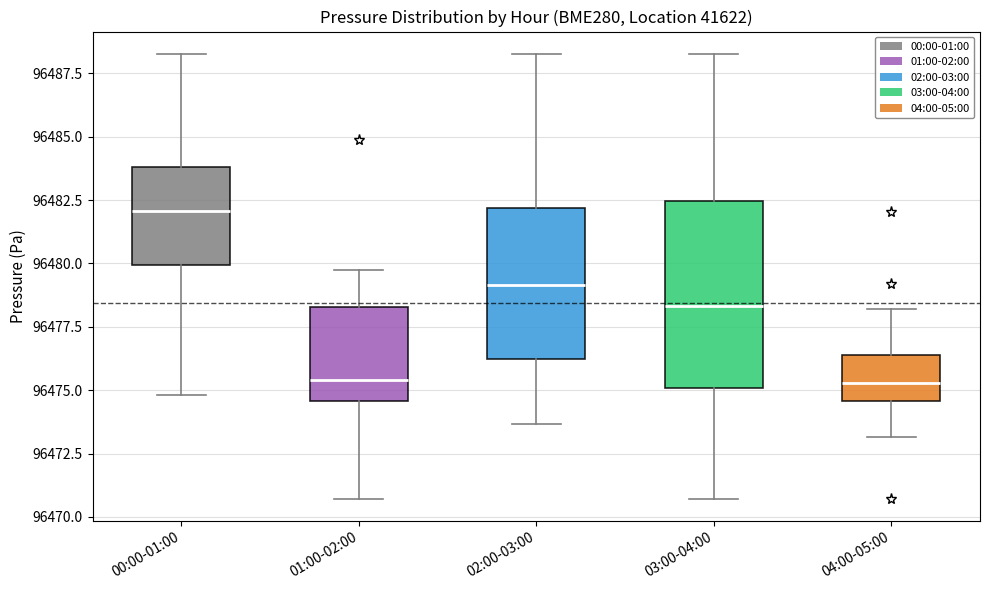

Comparing the boxes themselves (not the whiskers), which one is the tallest?

03:00-04:00